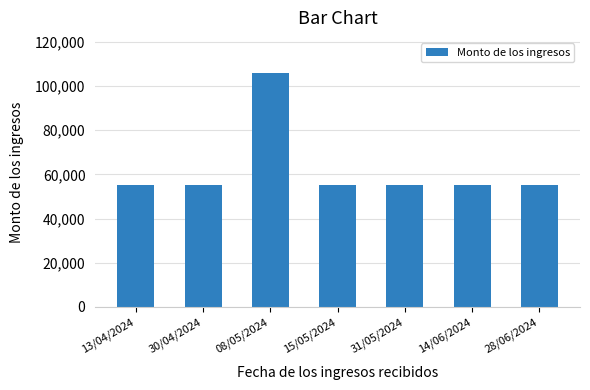

The value at 08/05/2024 is 25804.3. True or false?

False